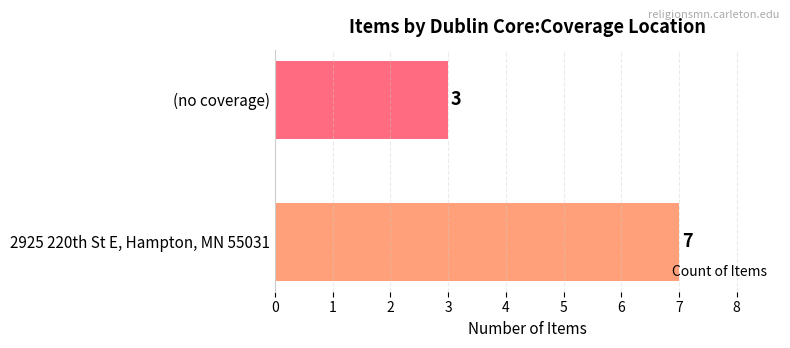

Approximately how many times larger is the value at 2925 220th St E, Hampton, MN 55031 compared to (no coverage)?

2.3